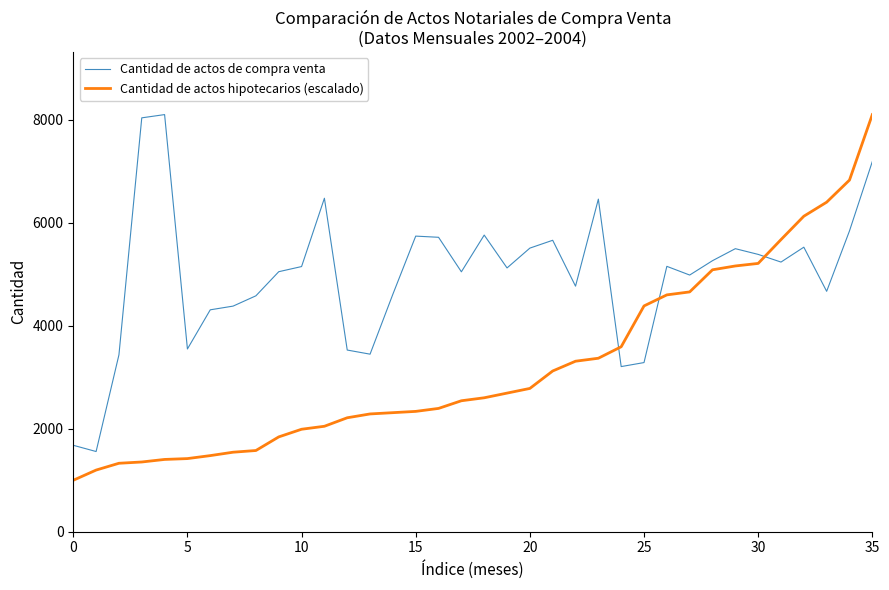

Which series has the largest range (max minus min)?

Cantidad de actos hipotecarios (escalado)